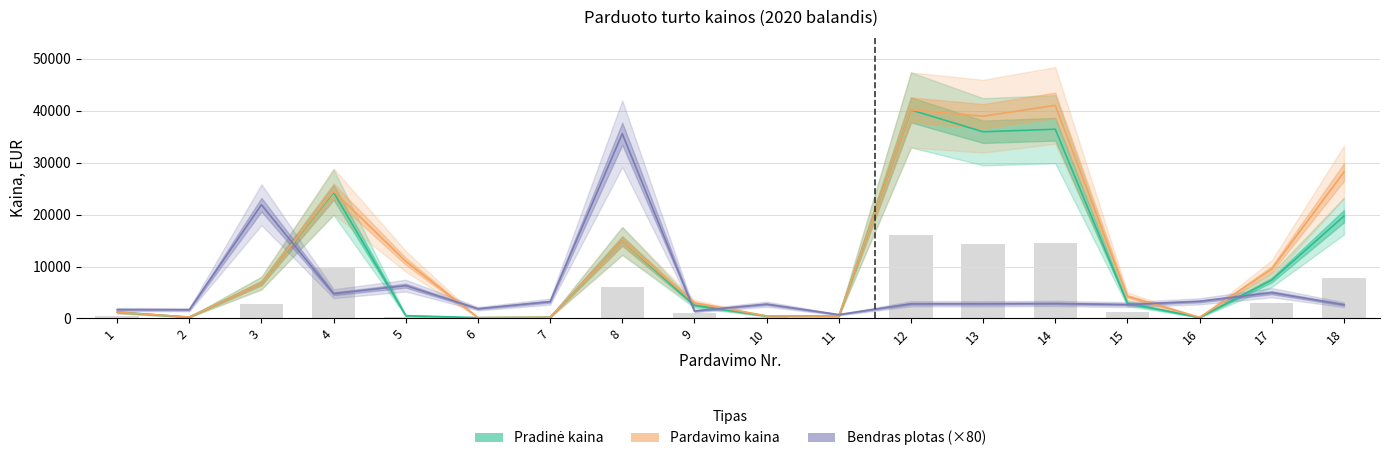

True or false: Pradinė kaina has a value of 50753.0 at 14.

False